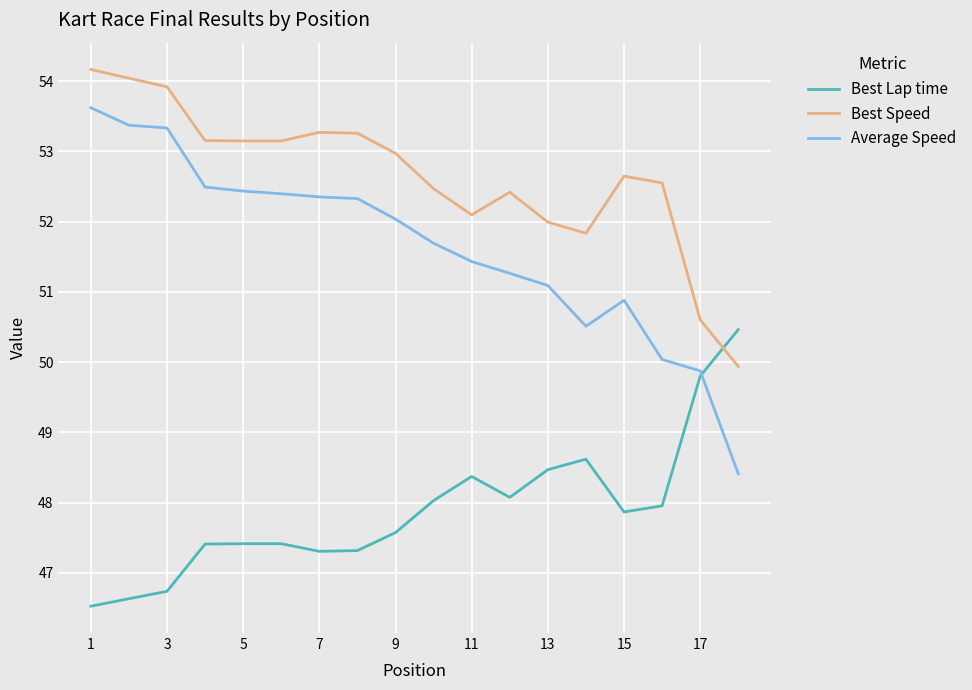

What are all the series names shown in the legend?

Best Lap time, Best Speed, Average Speed